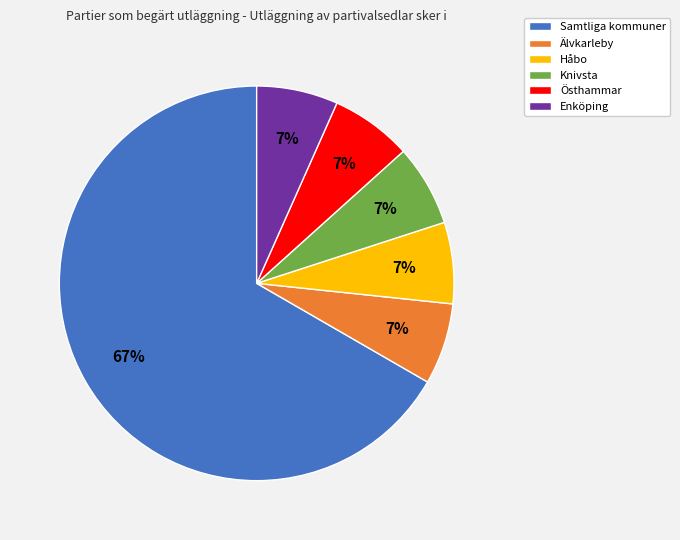

How many slices are in this pie chart?

6